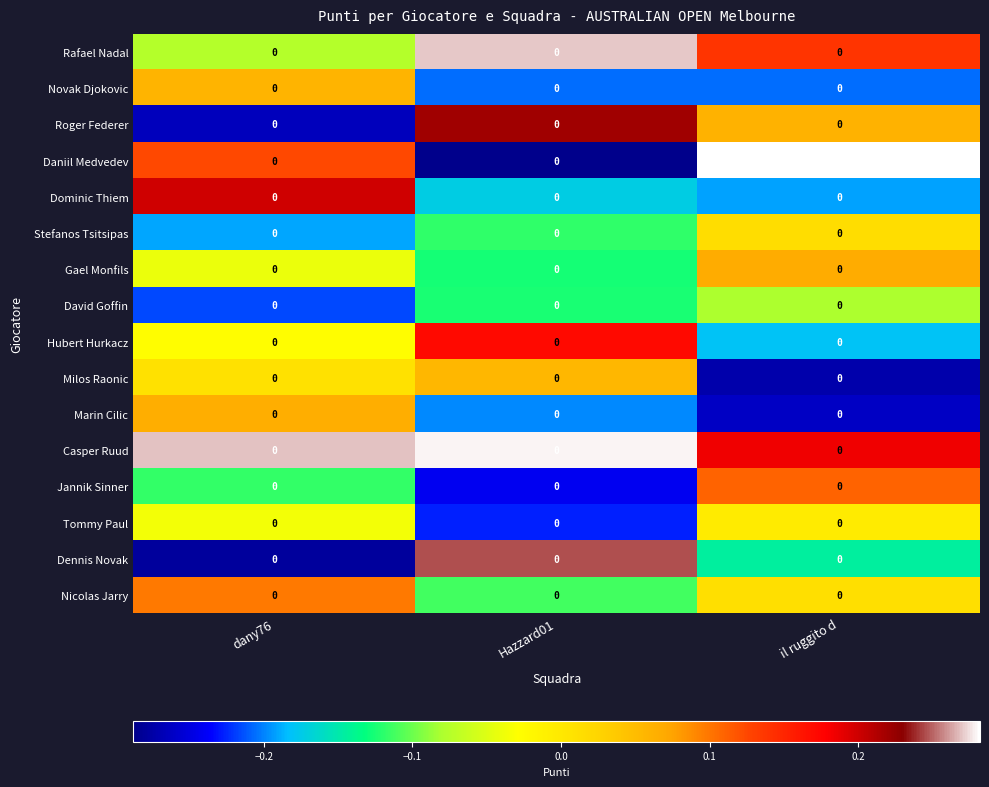

Between dany76 and Hazzard01, which is larger?

Hazzard01